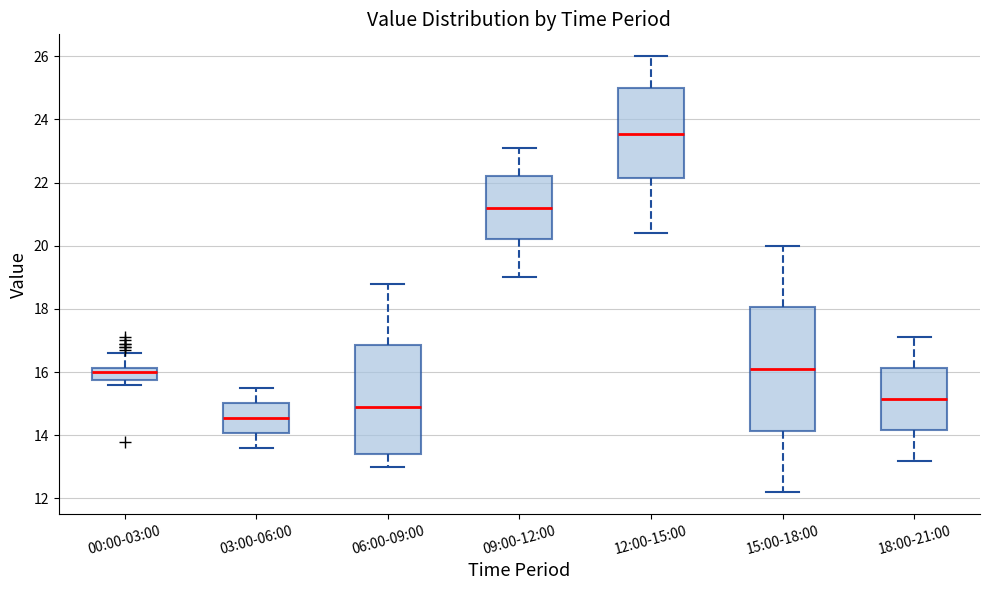

Reading left to right, transcribe this box plot: for each box, give where its median line is, the range the box spans, and where its two whiskers end, as read against the y-axis. The values are not printed on the chart, so give them approximately, as read against the axis.

00:00-03:00: median 16.0, box 15.8 to 16.2, whiskers 15.6 to 16.6
03:00-06:00: median 14.6, box 14.0 to 15.0, whiskers 13.6 to 15.6
06:00-09:00: median 15.0, box 13.4 to 16.8, whiskers 13.0 to 18.8
09:00-12:00: median 21.2, box 20.2 to 22.2, whiskers 19.0 to 23.2
12:00-15:00: median 23.6, box 22.2 to 25.0, whiskers 20.4 to 26.0
15:00-18:00: median 16.2, box 14.2 to 18.0, whiskers 12.2 to 20.0
18:00-21:00: median 15.2, box 14.2 to 16.2, whiskers 13.2 to 17.2